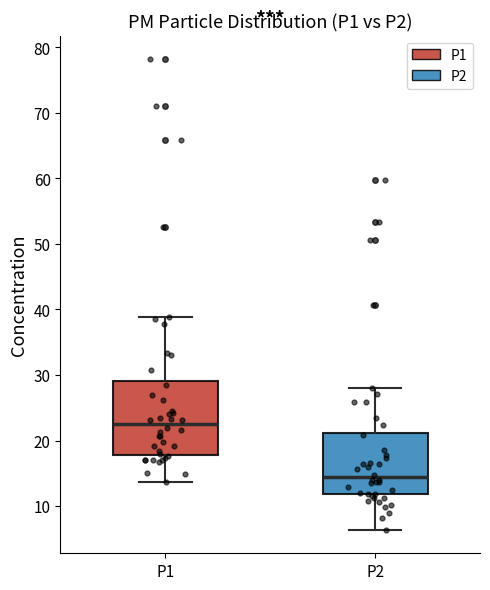

Comparing the boxes themselves (not the whiskers), which one is the tallest?

P1